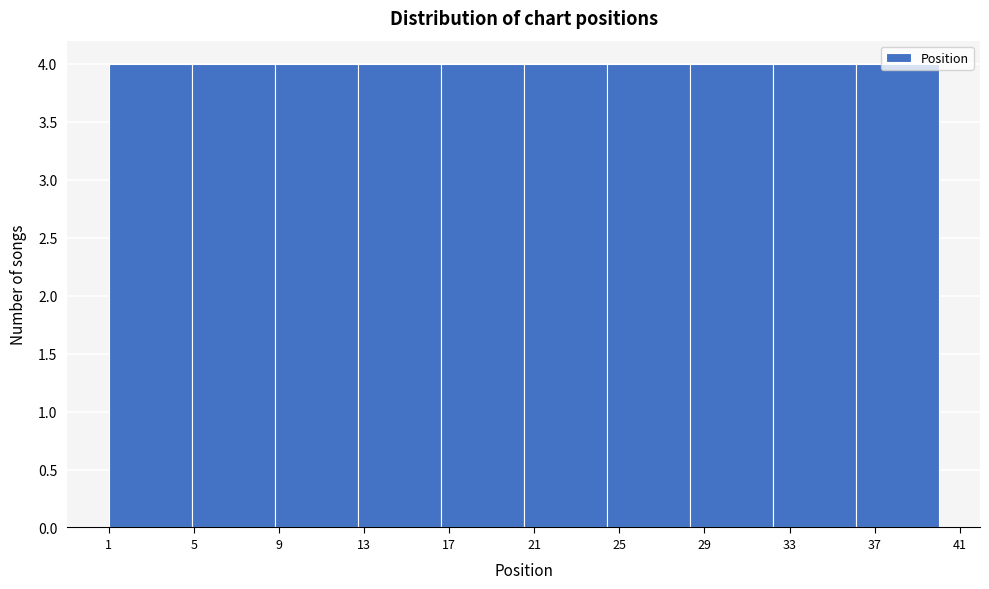

Reading left to right, list every bar in this chart as the range it spans on the x-axis followed by its height. Neither the bar edges nor the heights are printed on the chart, so give them approximately, as read against the axes.

1.0 to 4.9: 4
4.9 to 8.8: 4
8.8 to 12.7: 4
12.7 to 16.6: 4
16.6 to 20.5: 4
20.5 to 24.4: 4
24.4 to 28.3: 4
28.3 to 32.2: 4
32.2 to 36.1: 4
36.1 to 40.0: 4